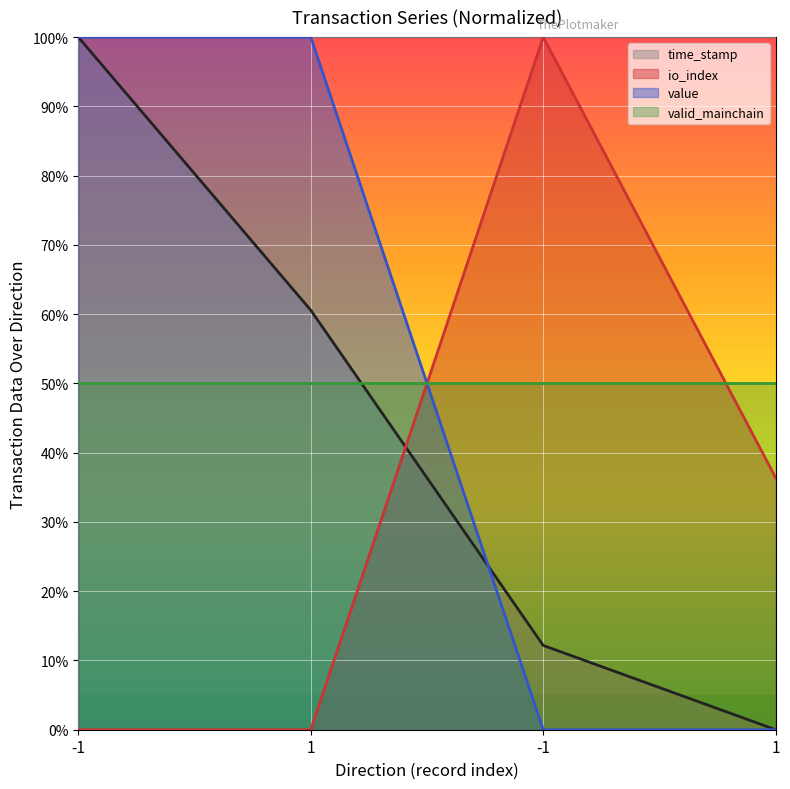

How many intersections are there between time_stamp and io_index?

1